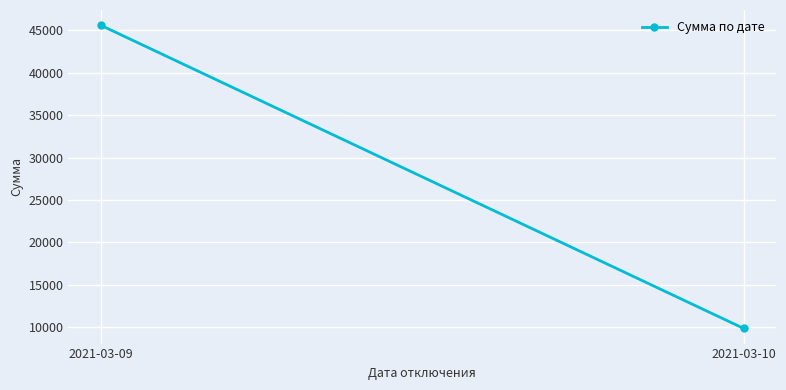

The value at 2021-03-09 is 45624.1. True or false?

True